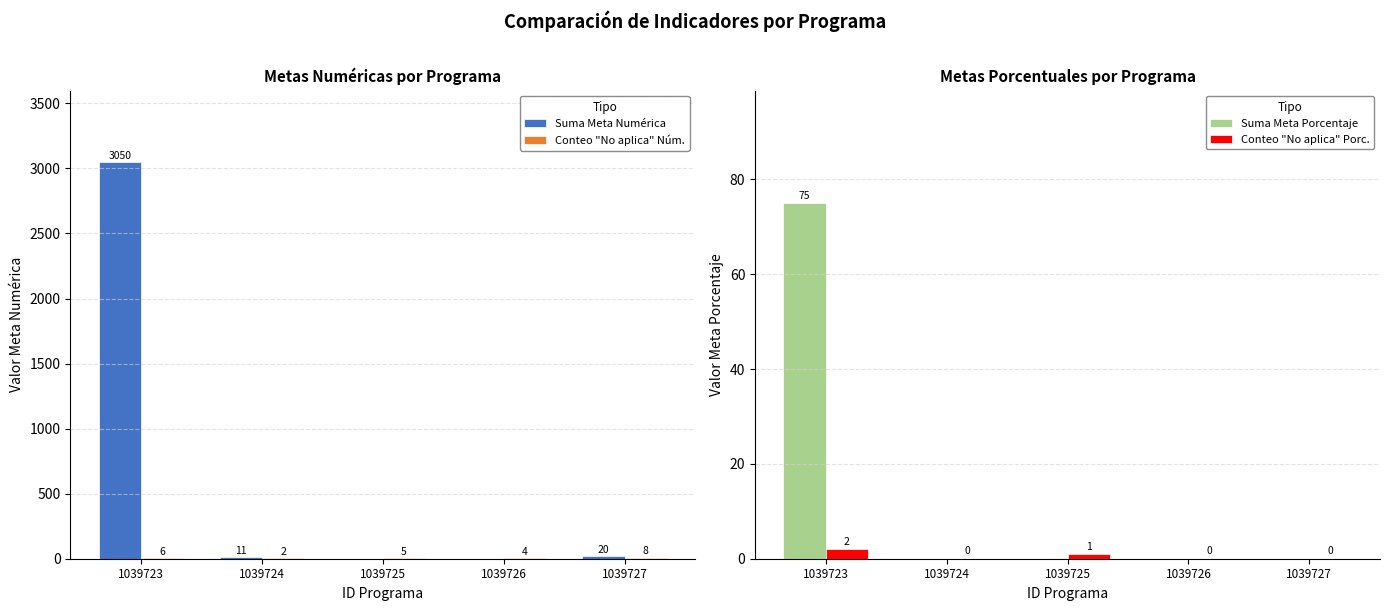

The Suma Meta Numérica series shows 17 at 1039724. True or false?

False